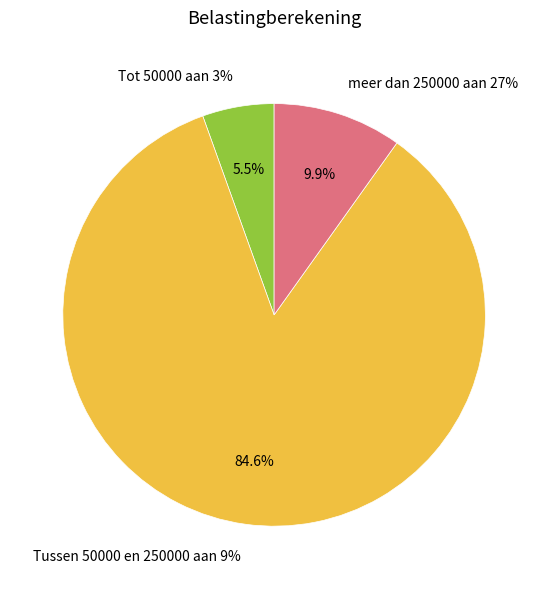

Which category accounts for the majority?

Tussen 50000 en 250000 aan 9%